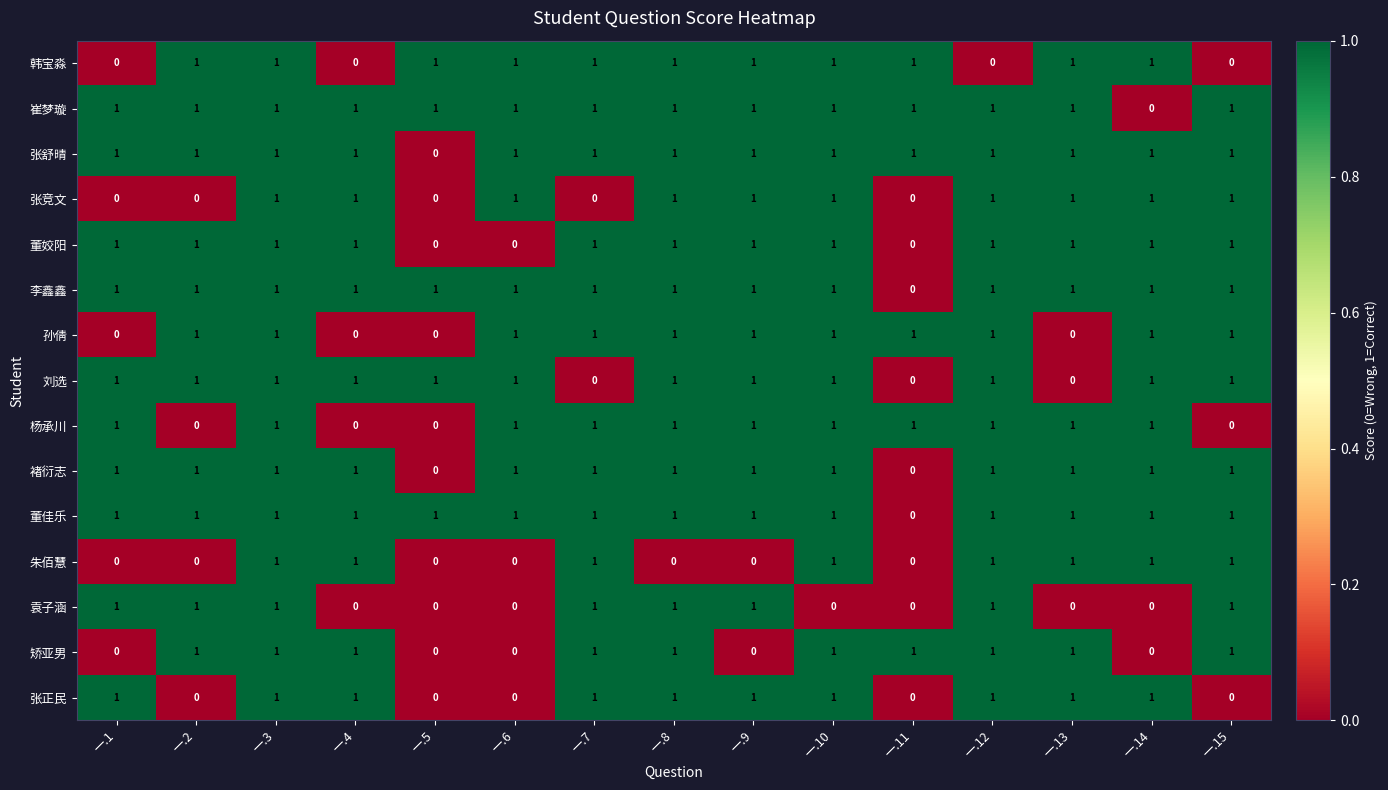

Count the 董姣阳 values in the range 1 to 2.

12